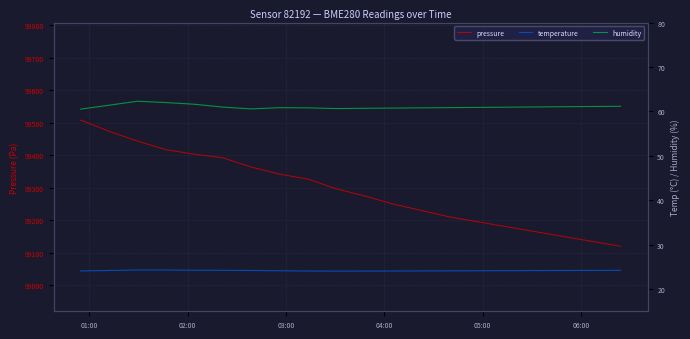

What is the minimum value for pressure?

99120.0